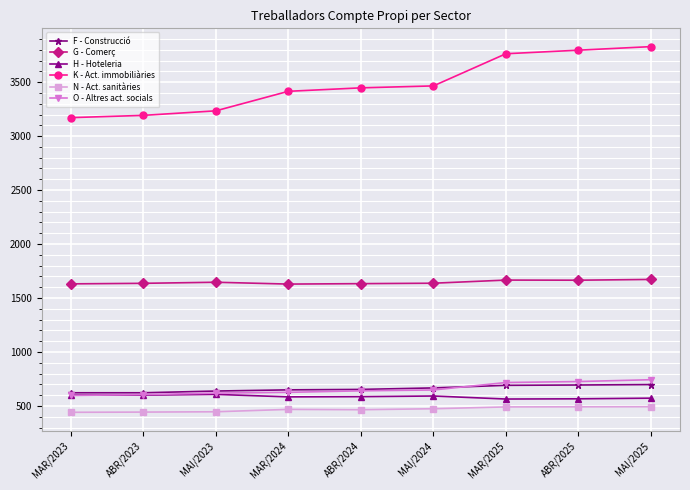

At which label does H - Hoteleria first exceed 586?

MAR/2023